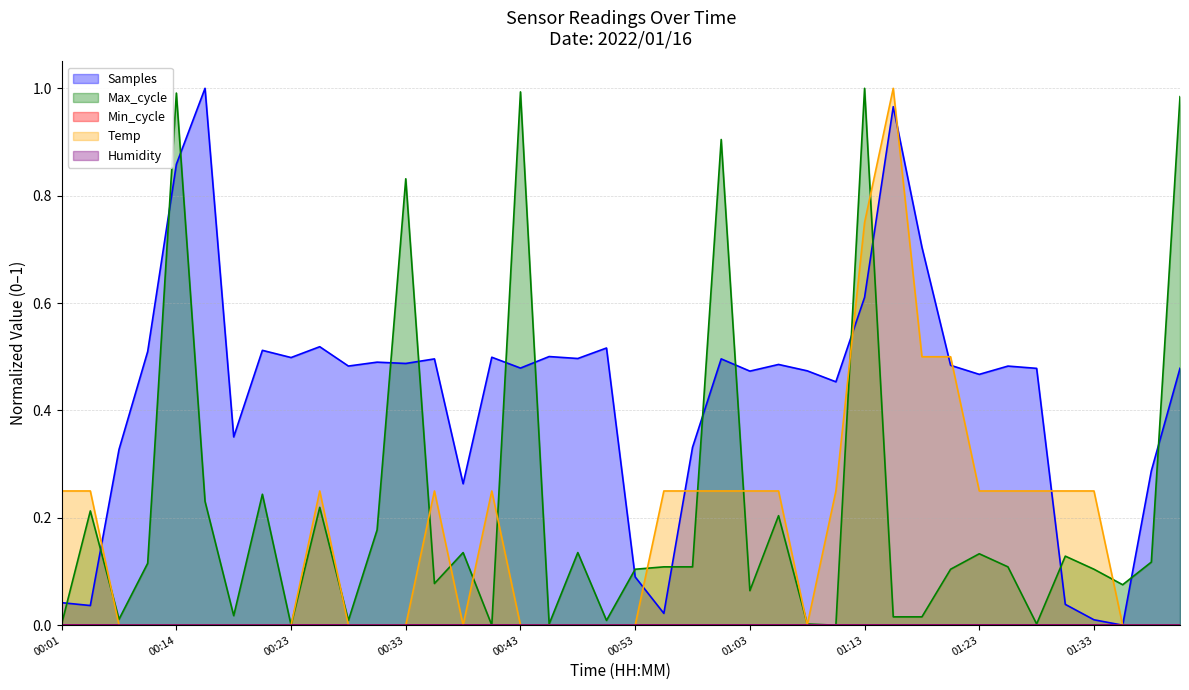

Between 00:01 and 00:23, which series saw the biggest shift?

Samples (line)